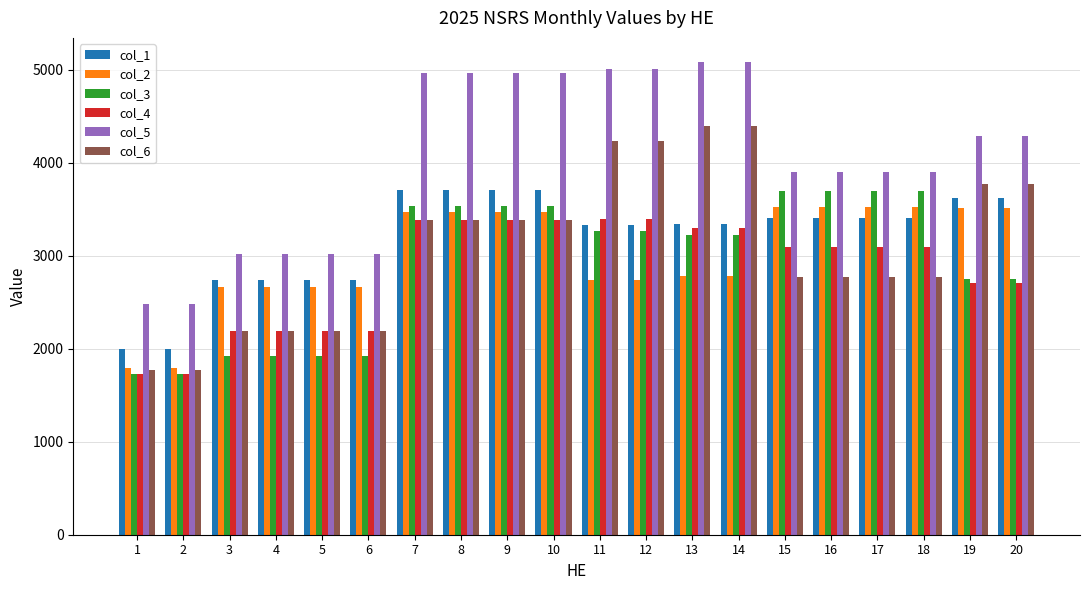

Which series changed the most between 2 and 11?

col_5